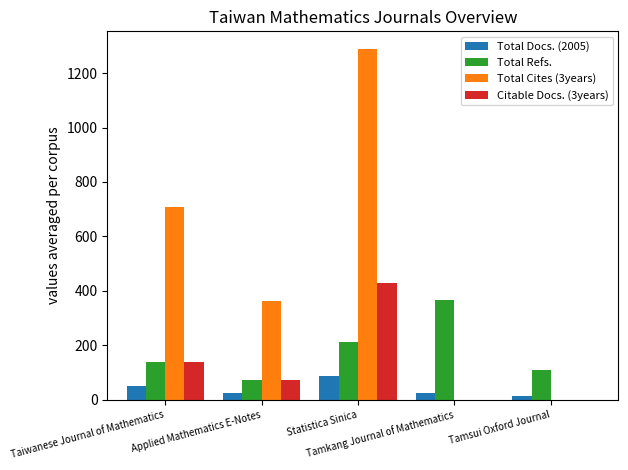

Which series has the largest total across all categories?

Total Cites (3years)